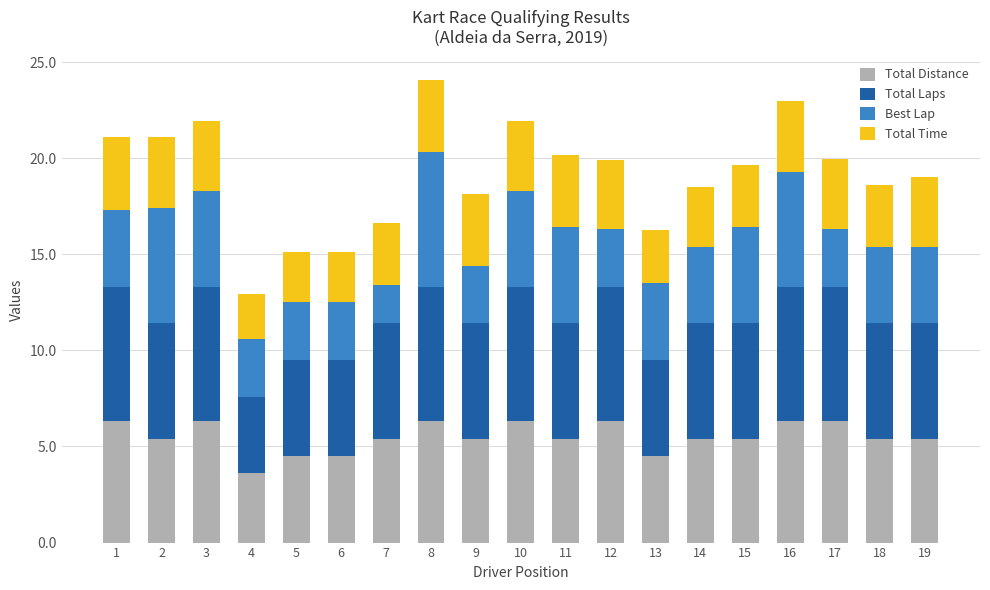

What is the lowest value of the Total Distance series?

3.6